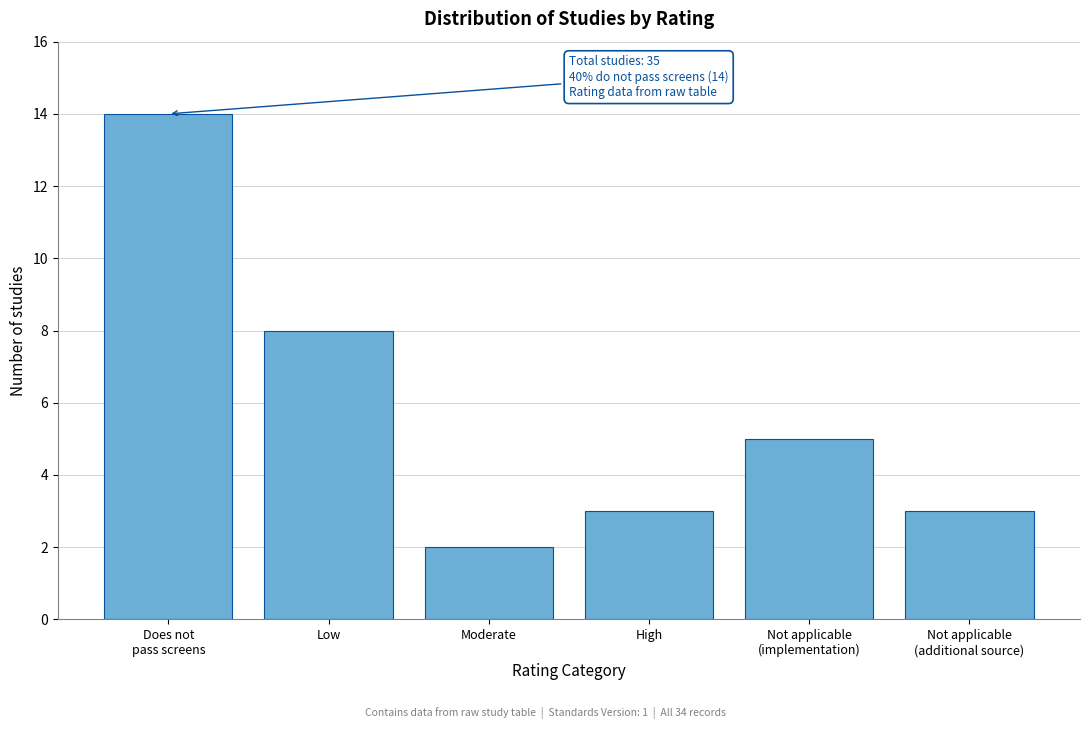

Reading left to right, list all the values displayed in this chart.

14	8	2	3	5	3